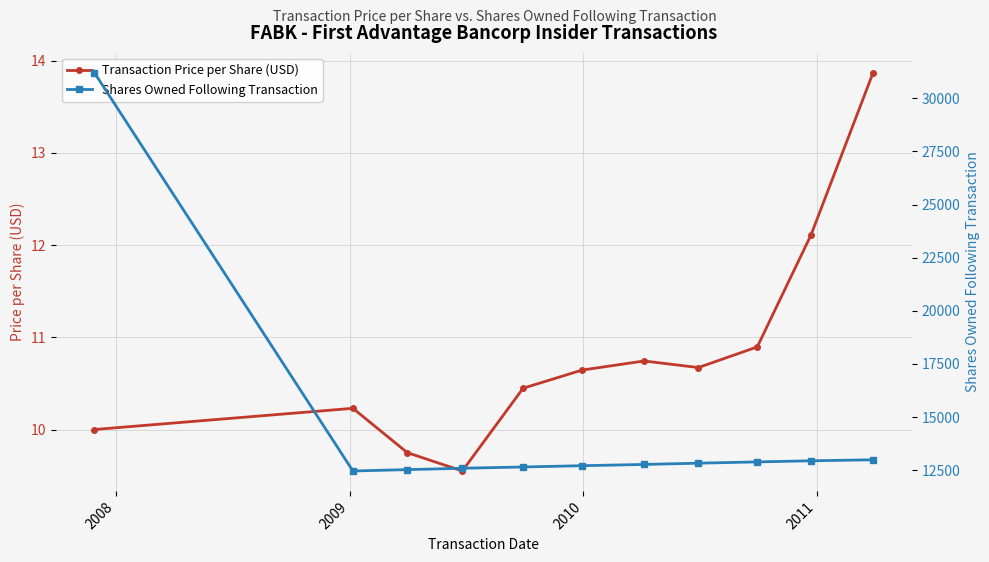

What are all the series names shown in the legend?

Transaction Price per Share (USD), Shares Owned Following Transaction